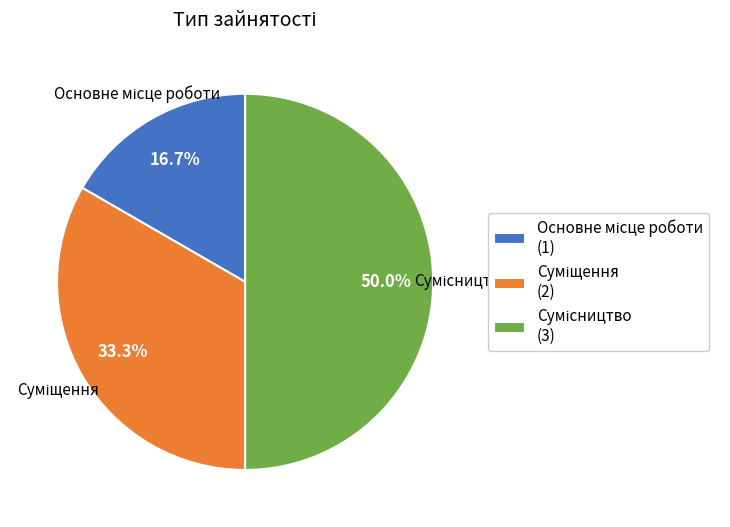

What percentage is NOT represented by Сумісництво?

50.0%